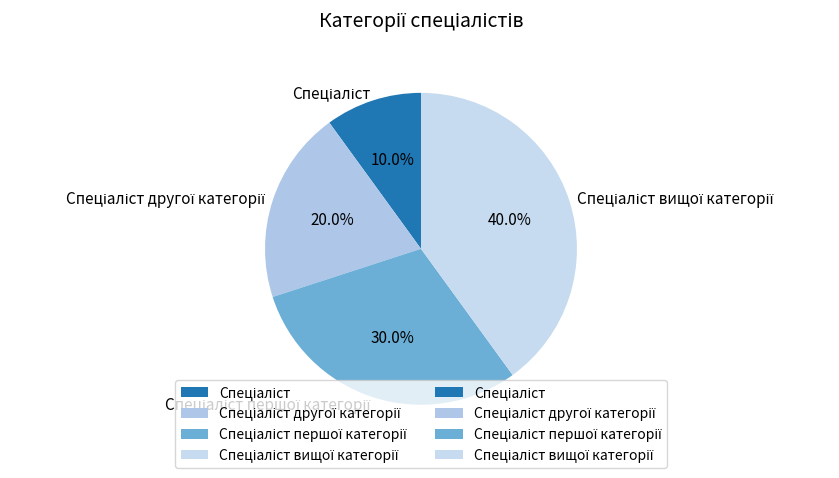

Is there a majority slice in this chart?

No